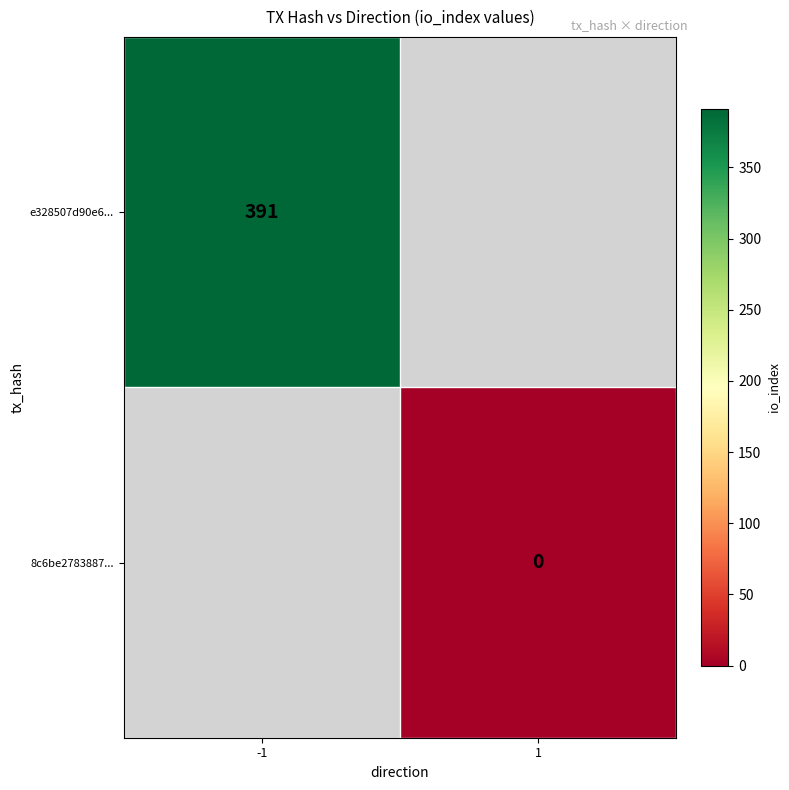

Is it true that e328507d90e6... equals 391 at -1?

True